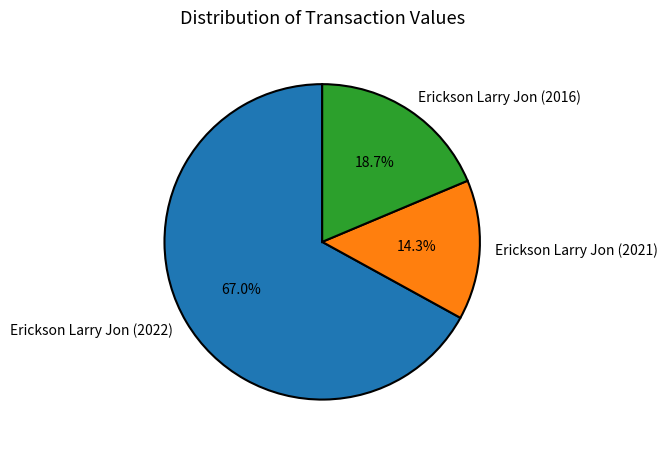

To the nearest percent, what portion does Erickson Larry Jon (2016) represent?

19%